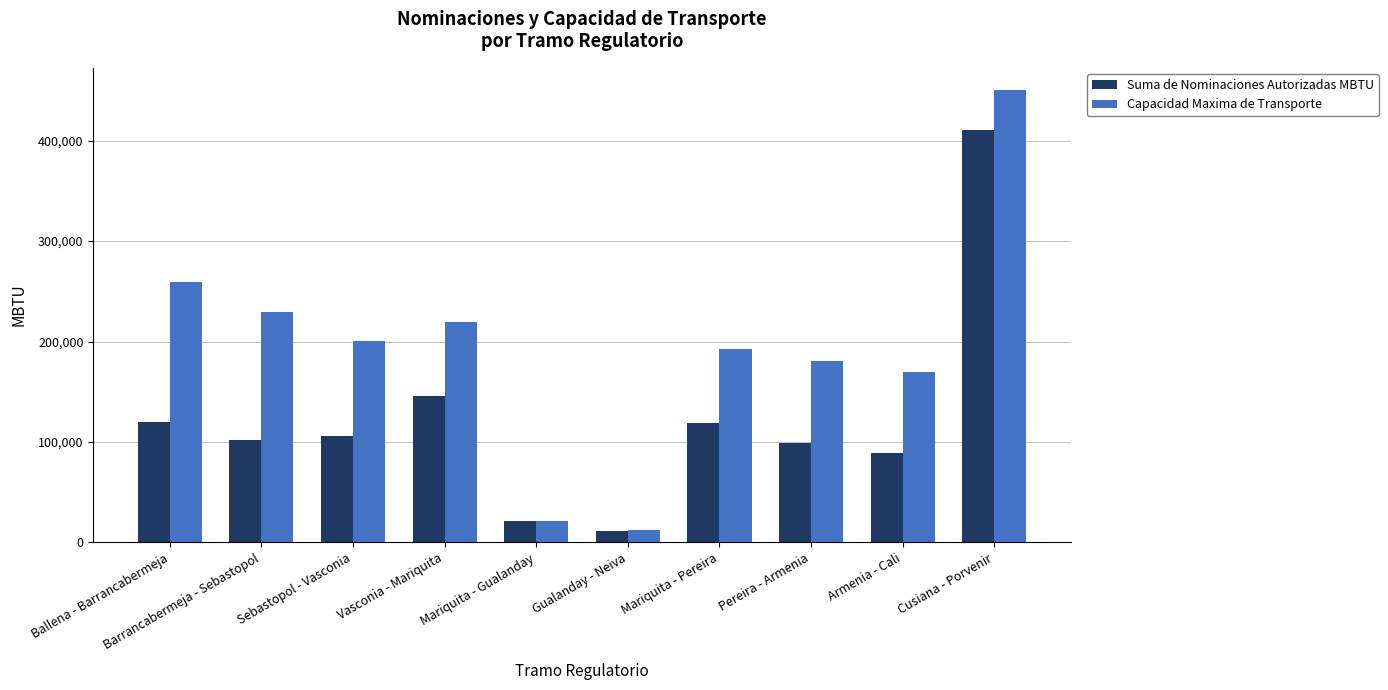

Rank the series at Cusiana - Porvenir from lowest to highest value.

Suma de Nominaciones Autorizadas MBTU, Capacidad Maxima de Transporte